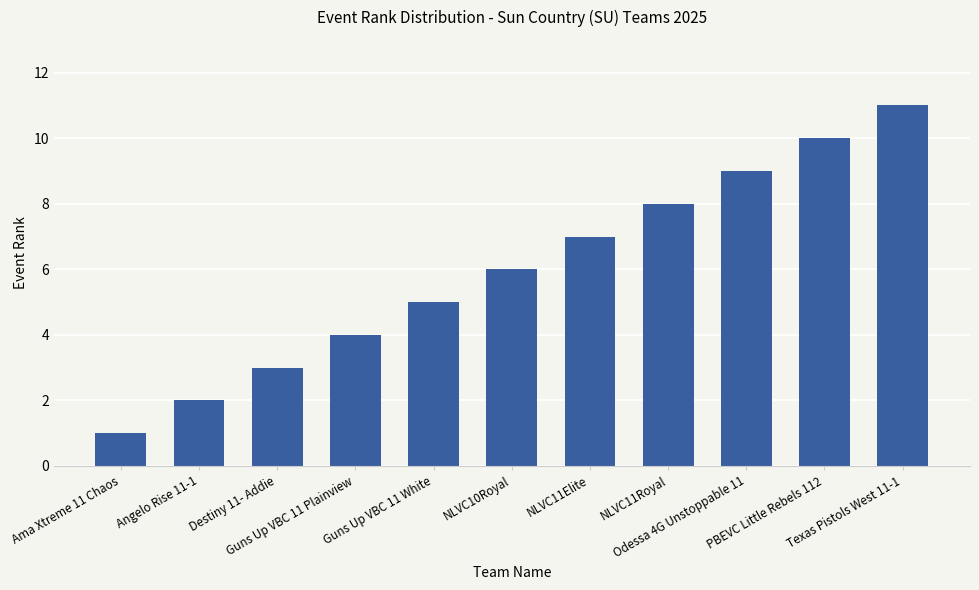

Rank the categories by value from highest to lowest.

Texas Pistols West 11-1, PBEVC Little Rebels 112, Odessa 4G Unstoppable 11, NLVC11Royal, NLVC11Elite, NLVC10Royal, Guns Up VBC 11 White, Guns Up VBC 11 Plainview, Destiny 11- Addie, Angelo Rise 11-1, Ama Xtreme 11 Chaos